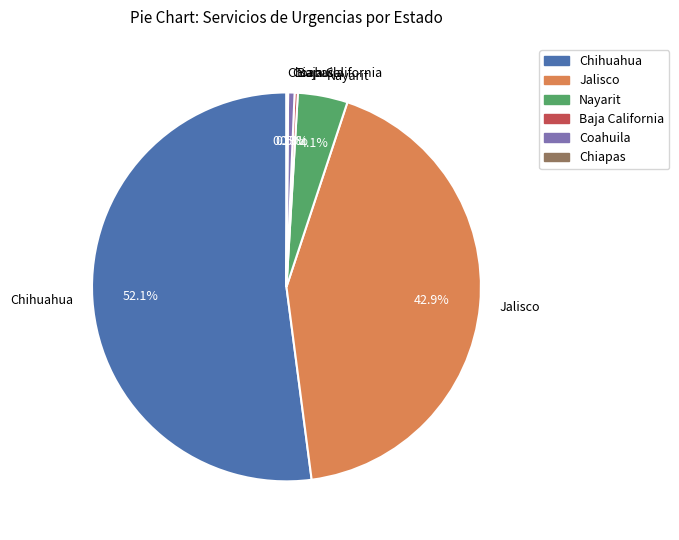

How much of the chart is everything except Nayarit?

95.9%